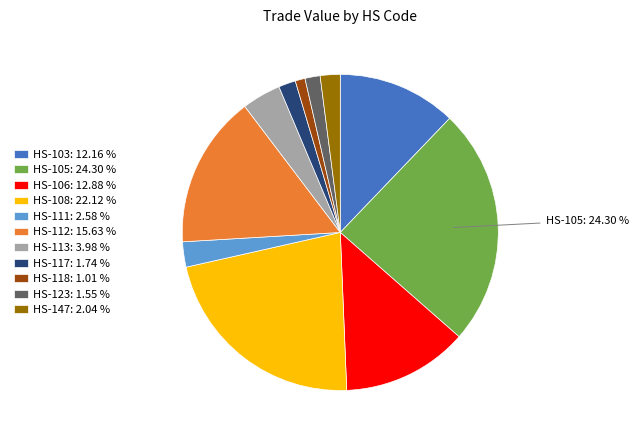

Do HS-123: 1.55 % and HS-118: 1.01 % together represent more than half of the pie?

No